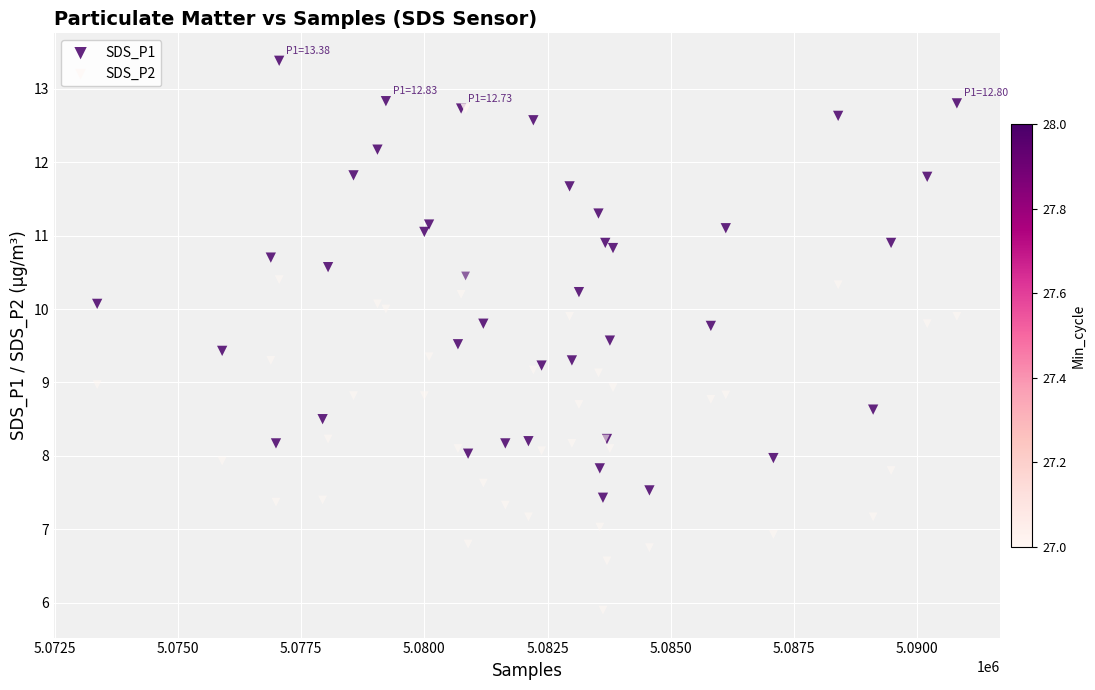

Which series contains the highest Y value?

SDS_P1